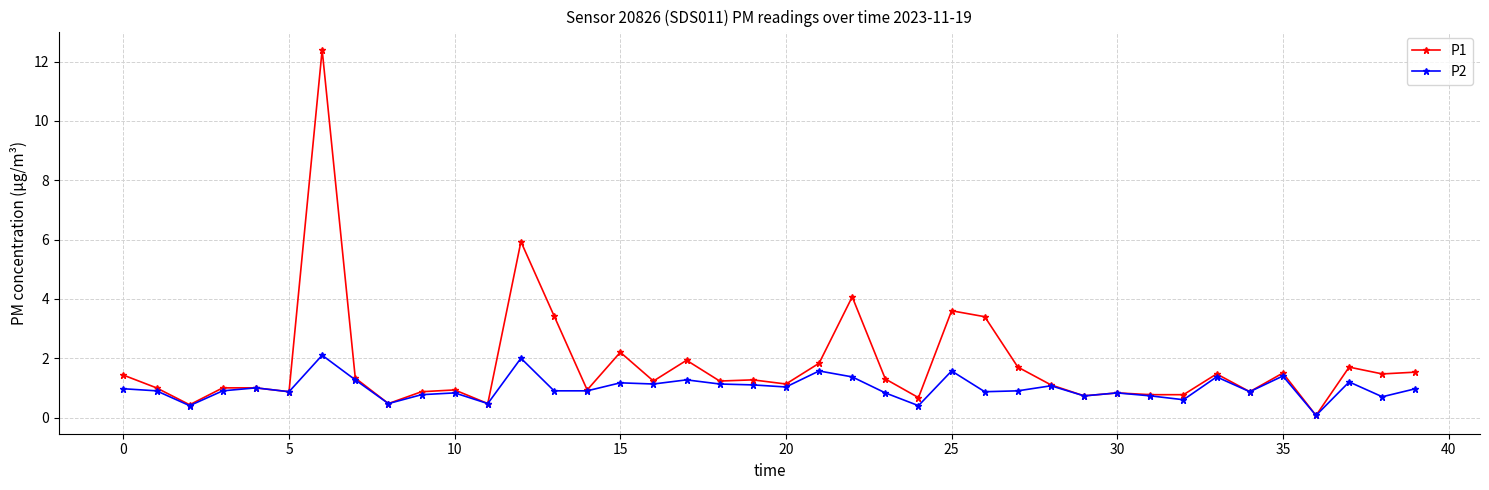

What is the value of the P1 point at the 15th from the left?

0.9